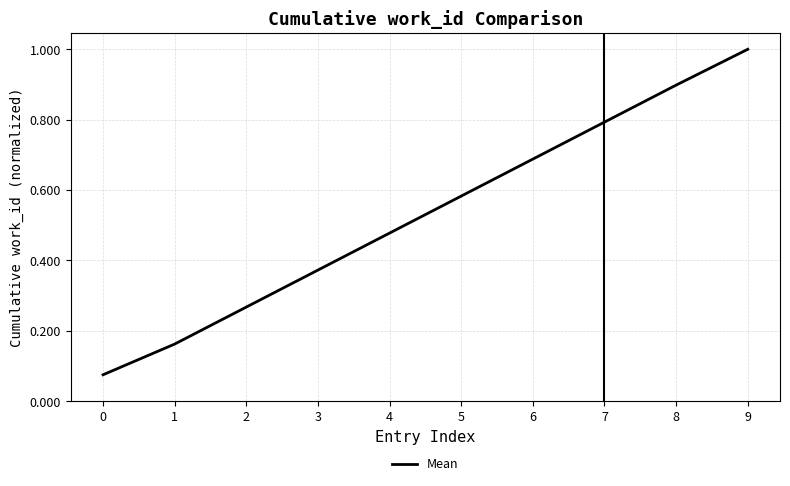

What is the greatest value displayed?

1.0